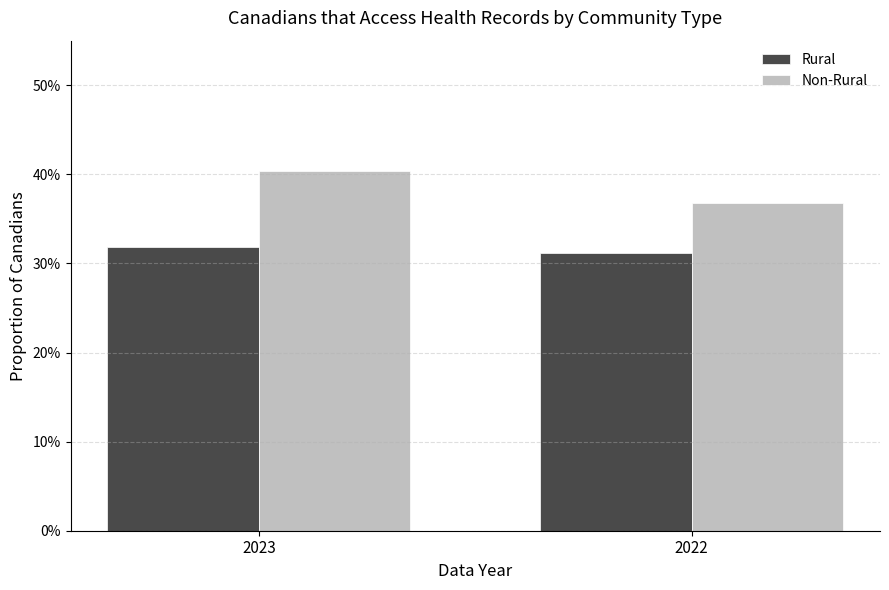

Does the chart contain stacked bars?

No